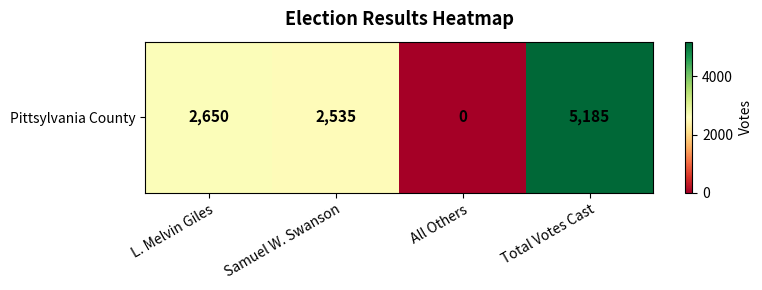

Reading left to right, extract all data points from this chart.

2650	2535	0	5185